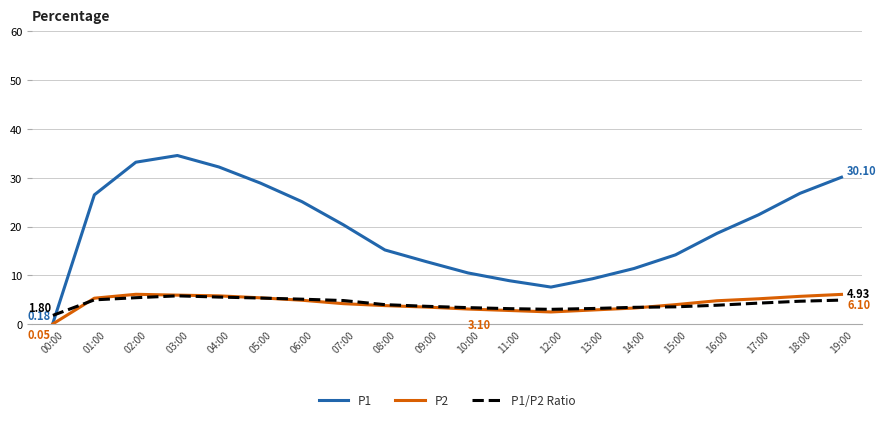

What is the spread (max minus min) of values at 01:00?

21.5